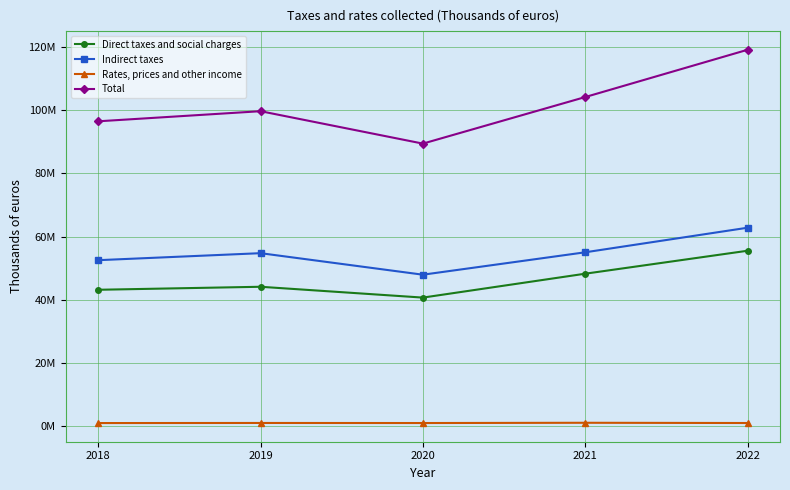

At which label does Direct taxes and social charges reach its minimum?

2020